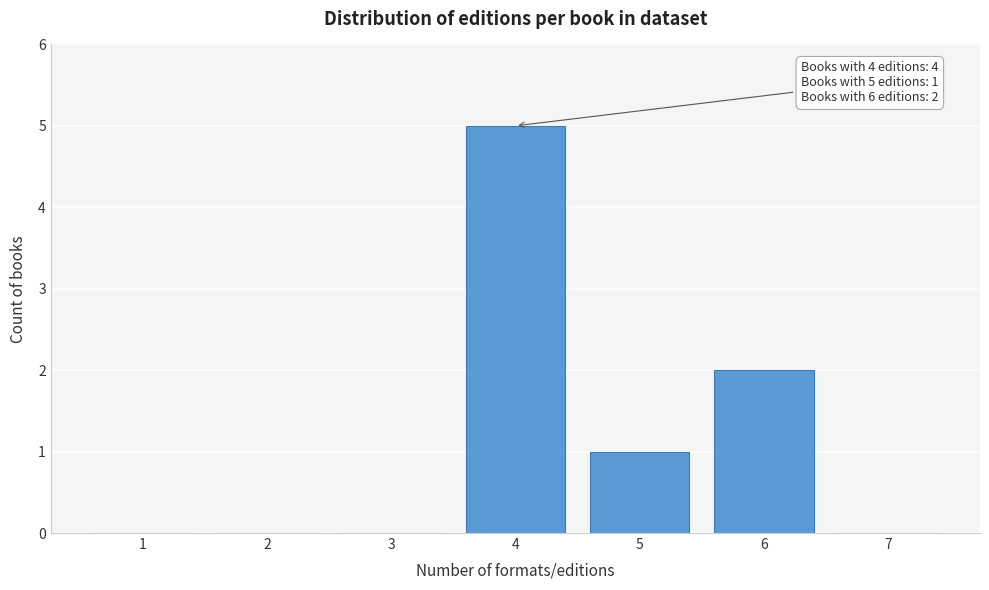

Reading right to left, extract all data points from this chart.

7=0	6=2	5=1	4=5	3=0	2=0	1=0